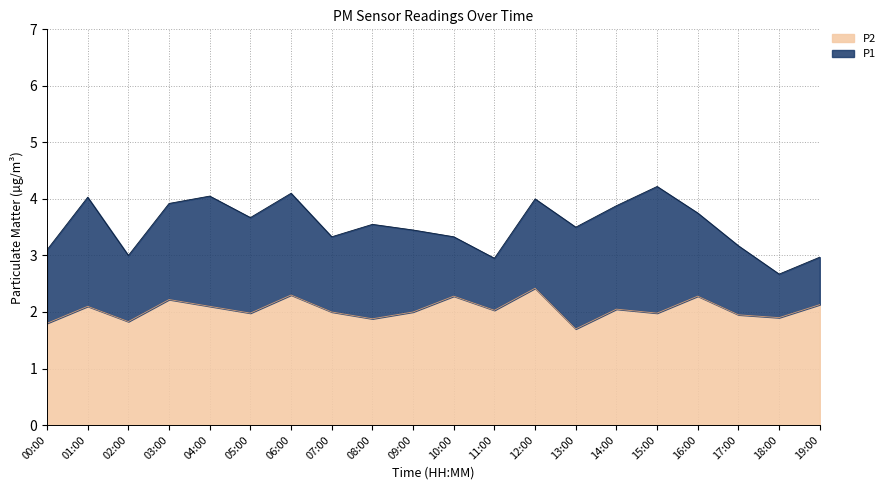

How many interior local valleys does the P2 series have?

7